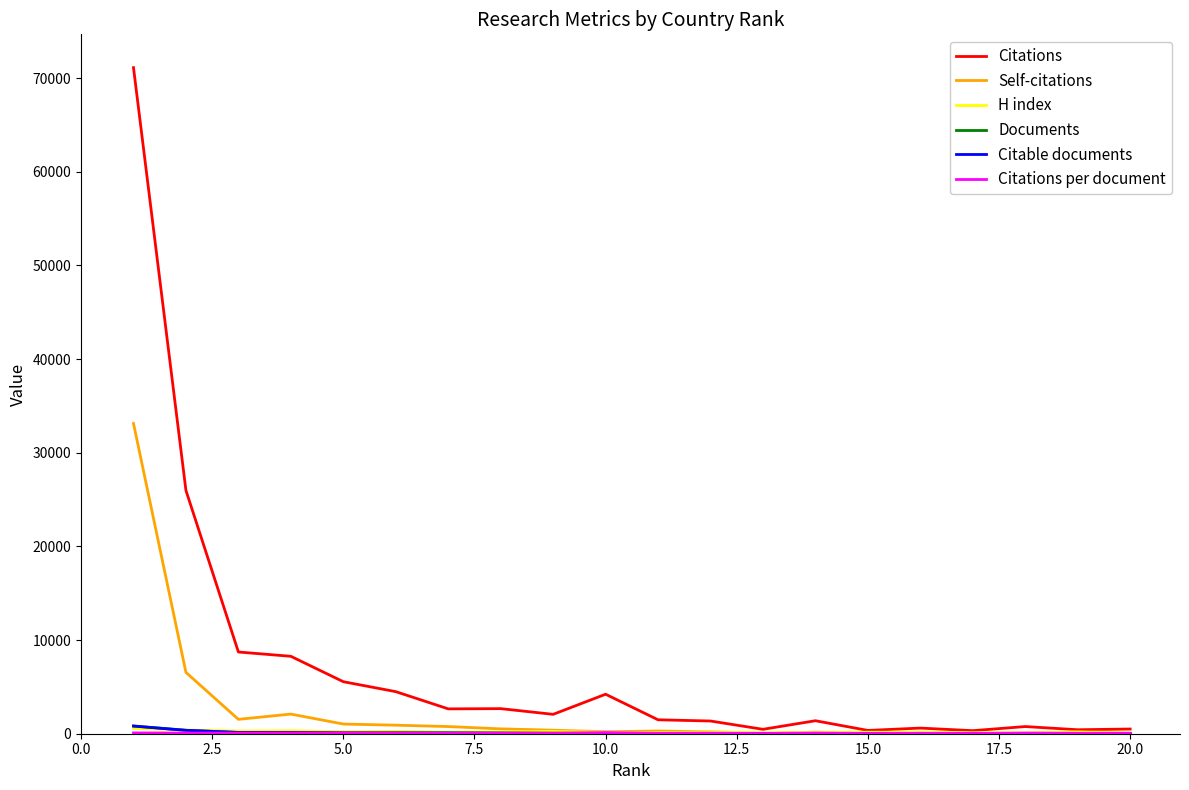

What is the greatest value displayed?

71122.0